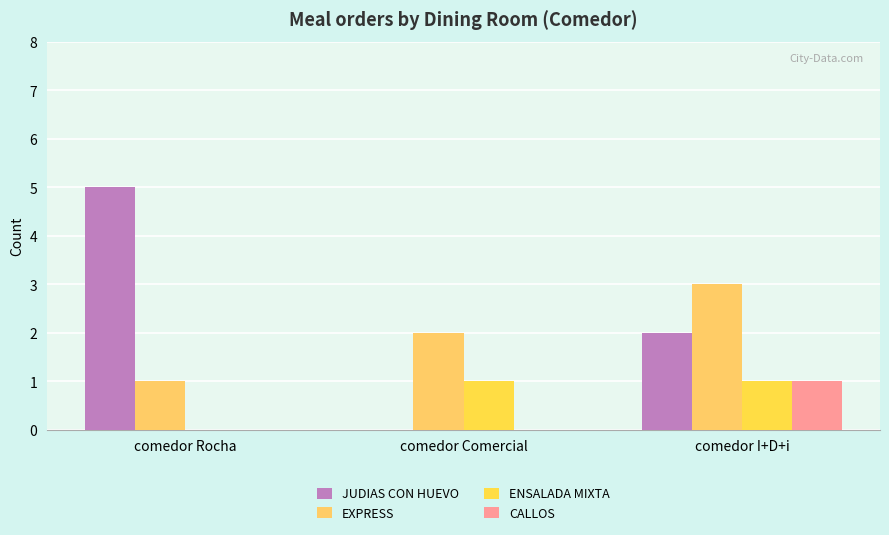

Where does the JUDIAS CON HUEVO series first go above 2?

comedor Rocha